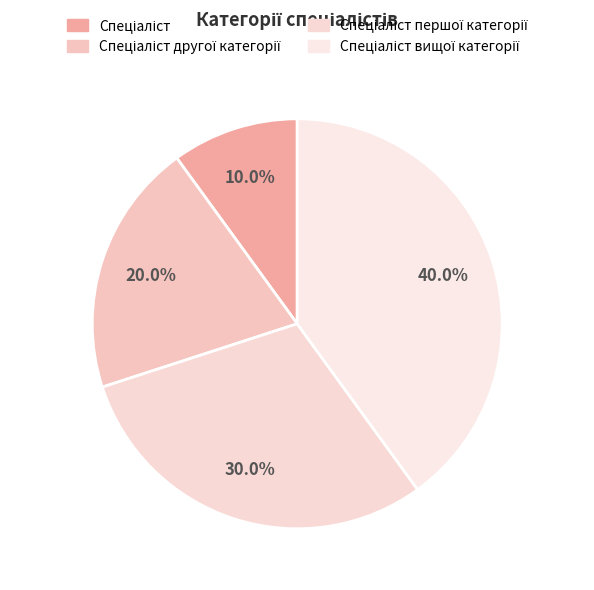

How many segments does this pie chart have?

4